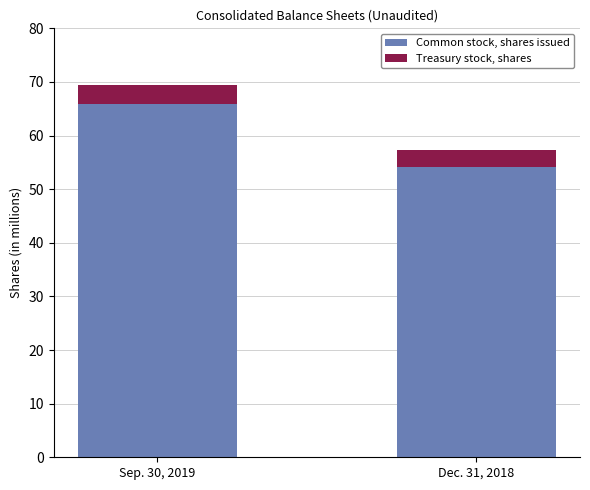

The Common stock, shares issued series shows 90.7 at Dec. 31, 2018. True or false?

False